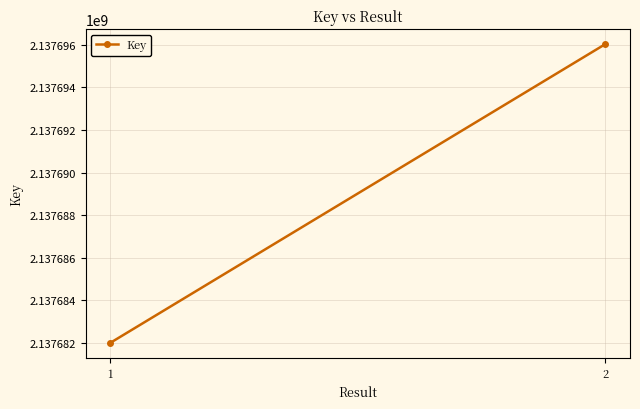

What is the difference between the values at 2 and 1?

14012